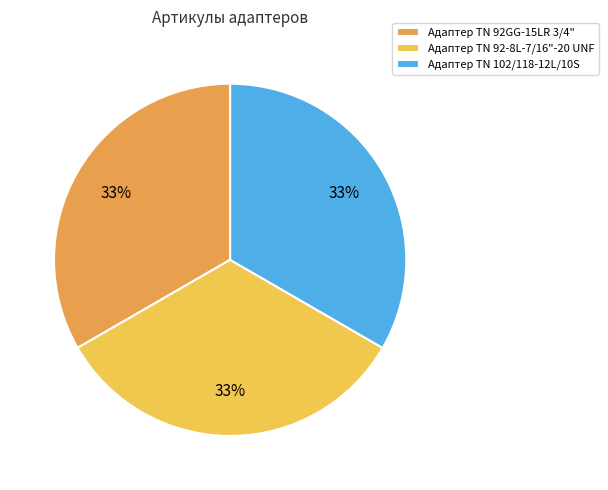

Is there any slice that represents more than half of the pie?

No